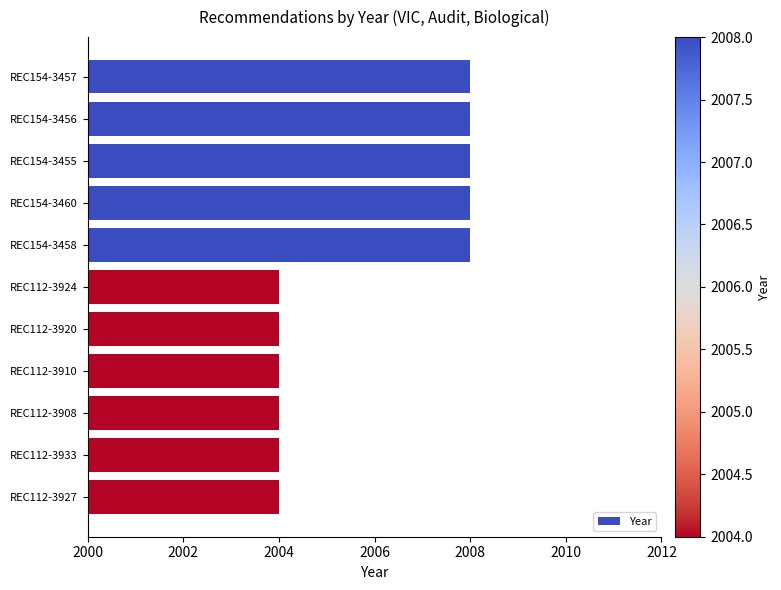

What is the sum of the values at REC112-3910 and REC154-3456?

4012